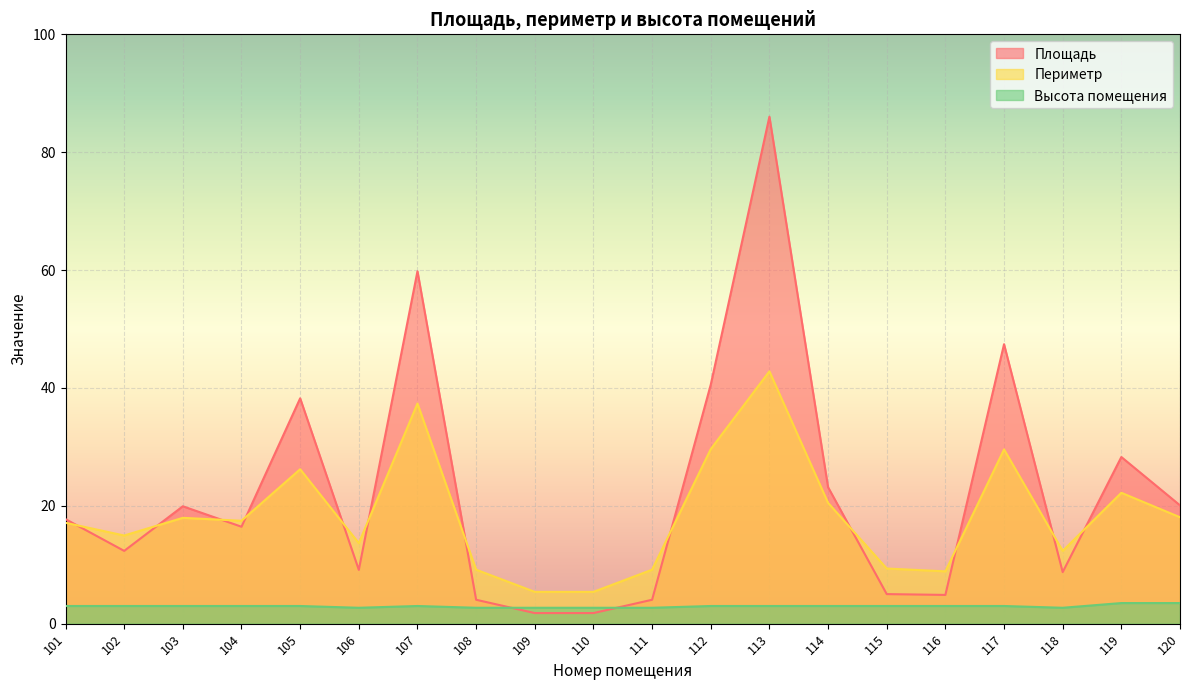

What are all the series names shown in the legend?

Площадь, Периметр, Высота помещения